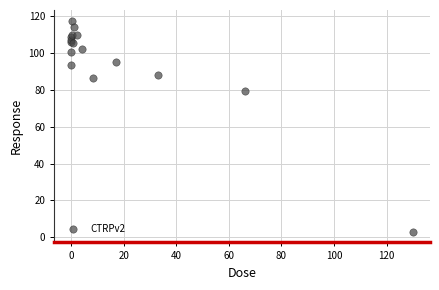

What Y value in the scatter plot is closest to 60?

79.2